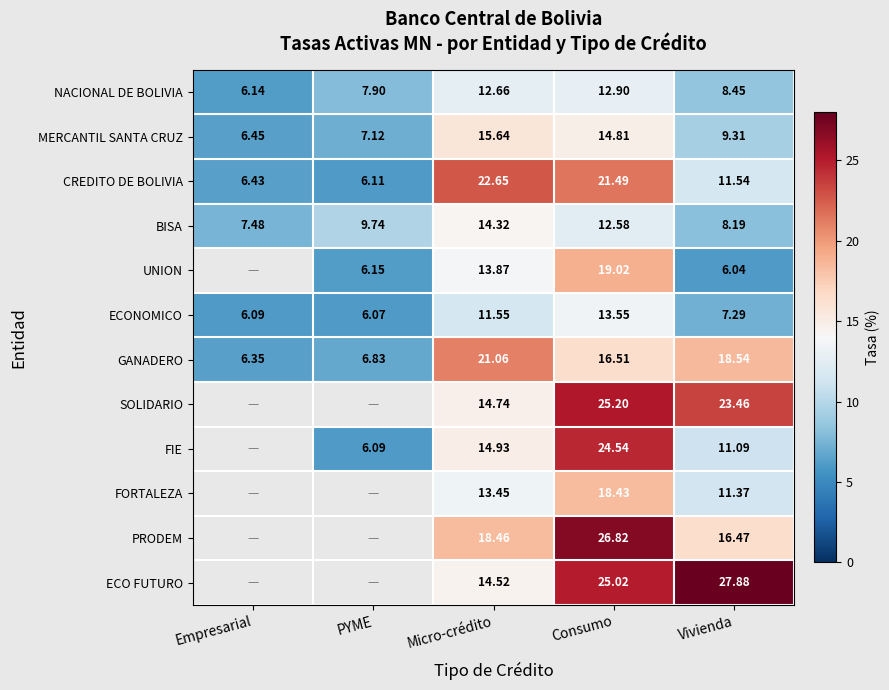

At which label is GANADERO closest to 13?

Consumo